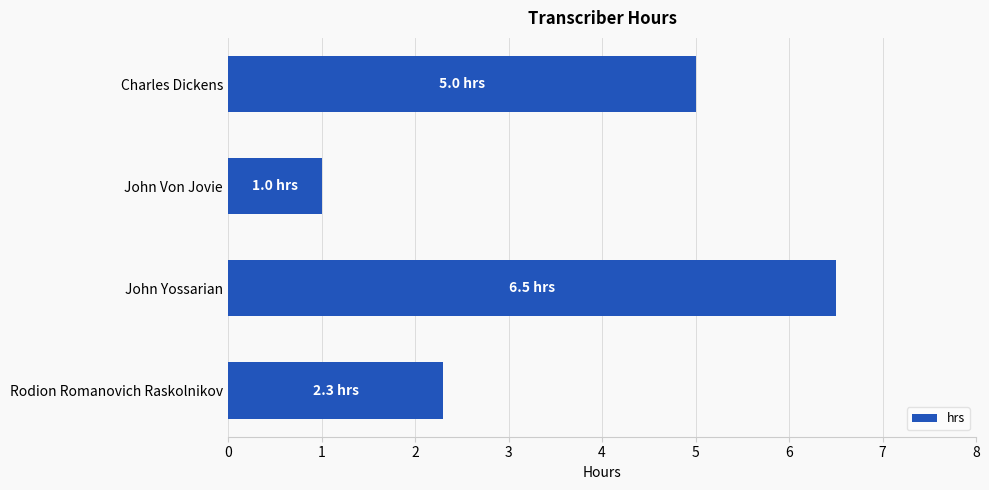

How many values are below 5?

2